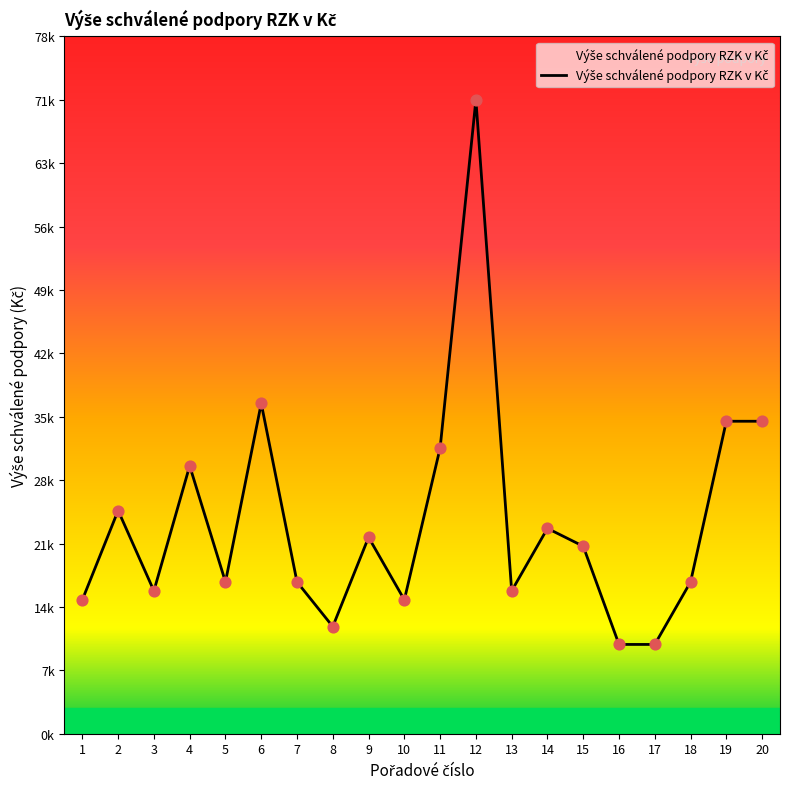

Which has a higher value, 2 or 17?

2